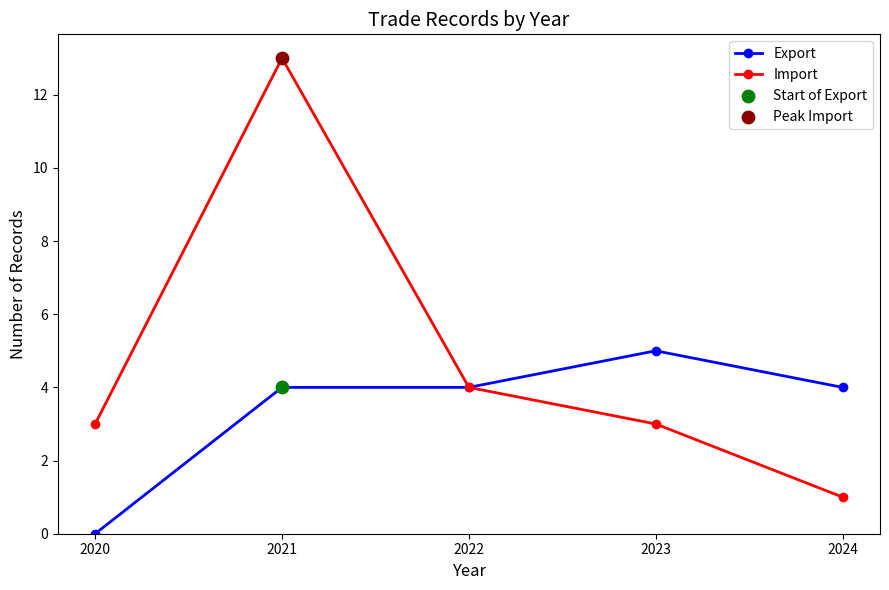

What is the highest value of the Export series?

5